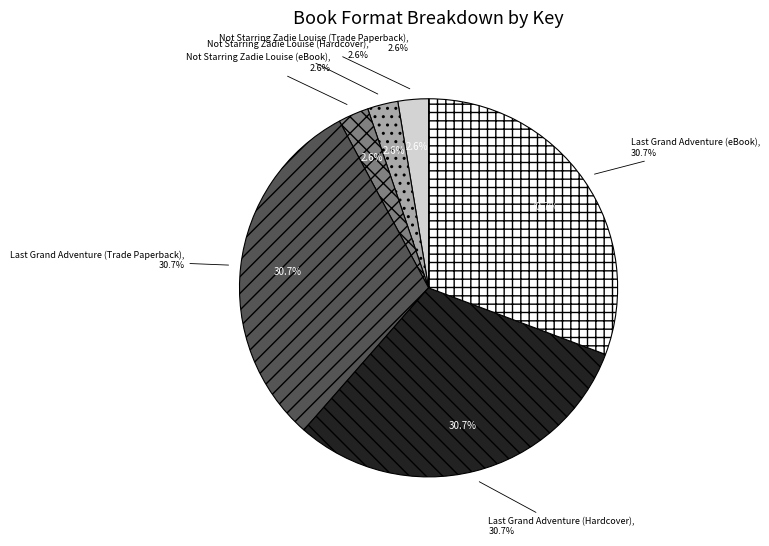

How many slices are in this pie chart?

6